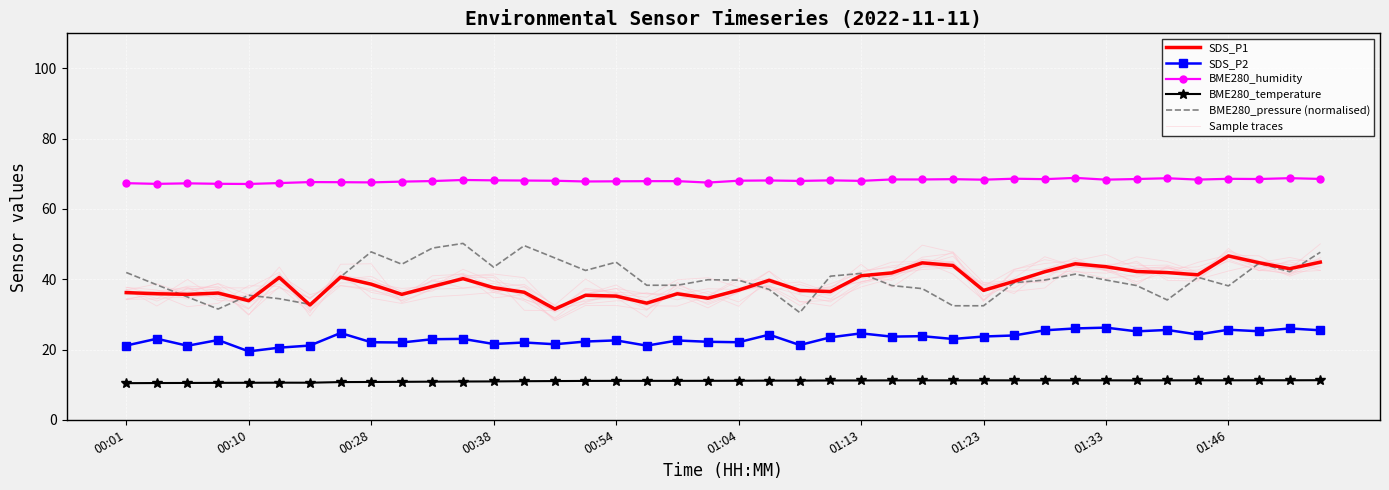

What is the minimum value for BME280_humidity?

67.1